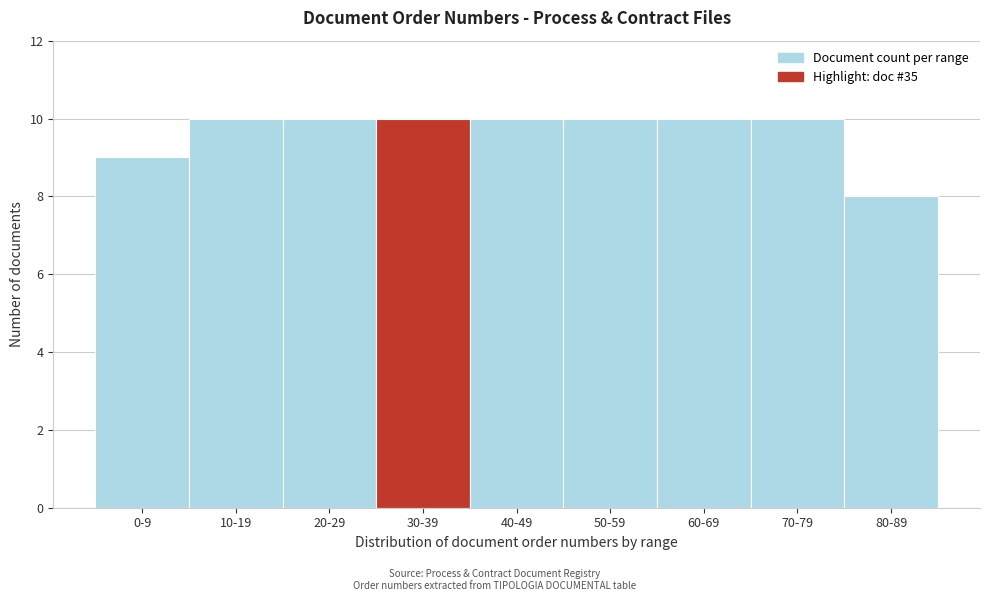

Reading left to right, what are all the values shown in this chart?

0-9=9	10-19=10	20-29=10	30-39=10	40-49=10	50-59=10	60-69=10	70-79=10	80-89=8